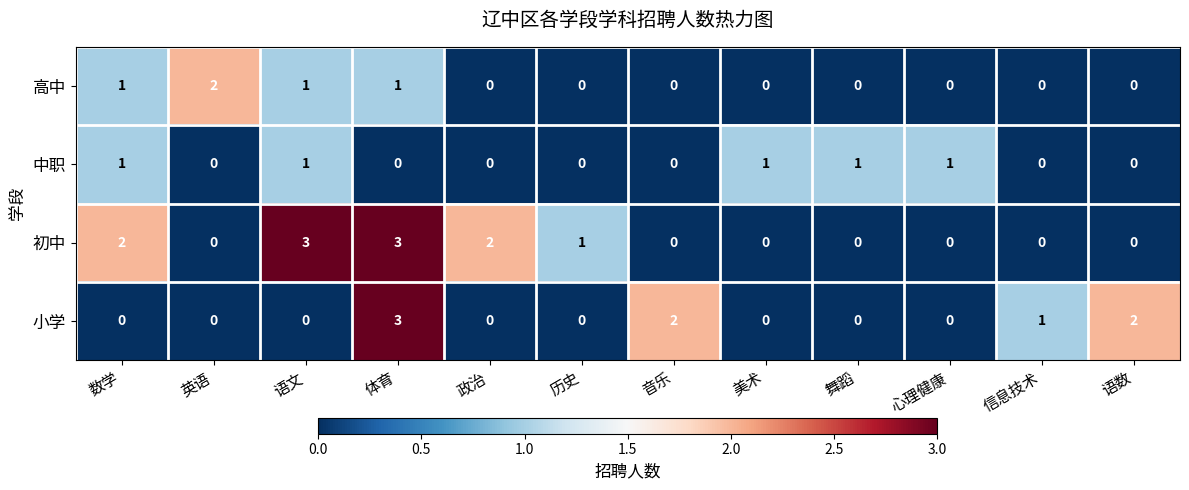

What is the difference between the highest and lowest values at 体育?

3